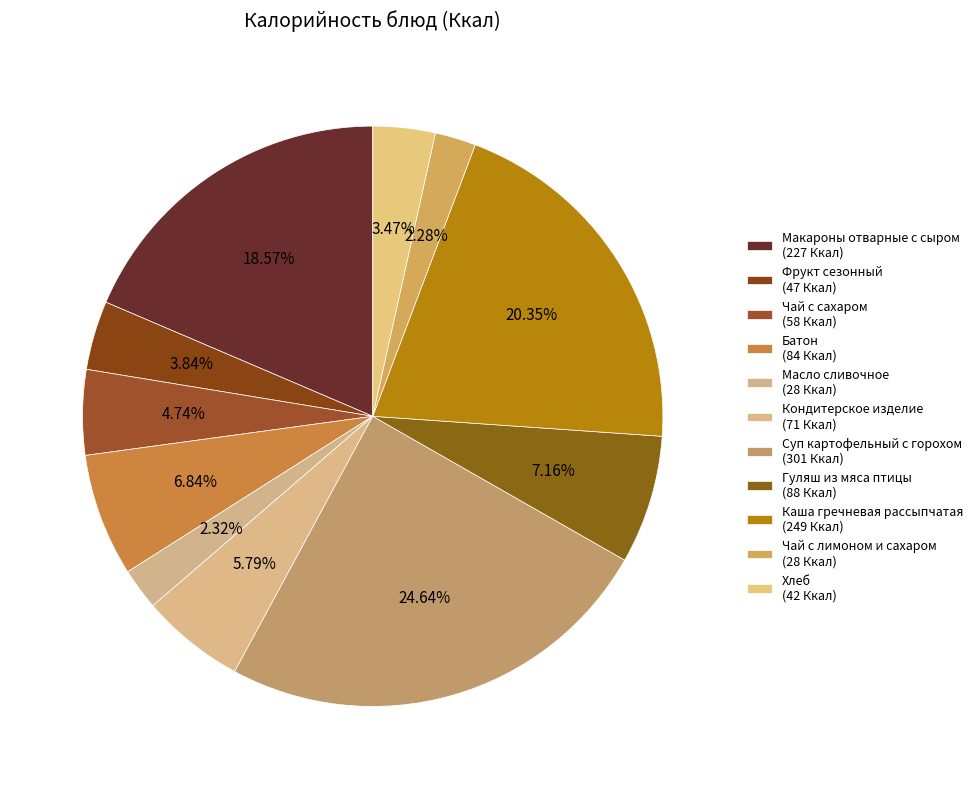

How many segments does this pie chart have?

11